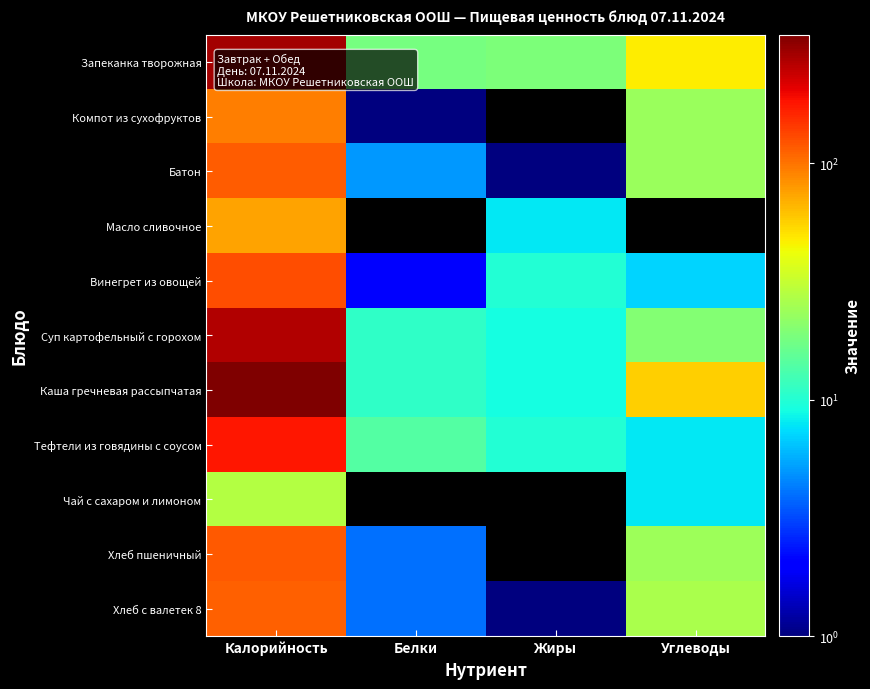

Reading left to right, what are all the values shown in this chart?

Запеканка творожная: Калорийность=290	Белки=18	Жиры=19	Углеводы=47
Компот из сухофруктов: Калорийность=93	Белки=1	Жиры=0	Углеводы=23
Батон: Калорийность=116	Белки=5	Жиры=1	Углеводы=23
Масло сливочное: Калорийность=75	Белки=0	Жиры=8	Углеводы=0
Винегрет из овощей: Калорийность=127	Белки=2	Жиры=10	Углеводы=7
Суп картофельный с горохом: Калорийность=267	Белки=11	Жиры=9	Углеводы=20
Каша гречневая рассыпчатая: Калорийность=350	Белки=11	Жиры=9	Углеводы=57
Тефтели из говядины с соусом: Калорийность=177	Белки=14	Жиры=10	Углеводы=8
Чай с сахаром и лимоном: Калорийность=28	Белки=0	Жиры=0	Углеводы=8
Хлеб пшеничный: Калорийность=118	Белки=4	Жиры=0	Углеводы=24
Хлеб с валетек 8: Калорийность=113	Белки=4	Жиры=1	Углеводы=26